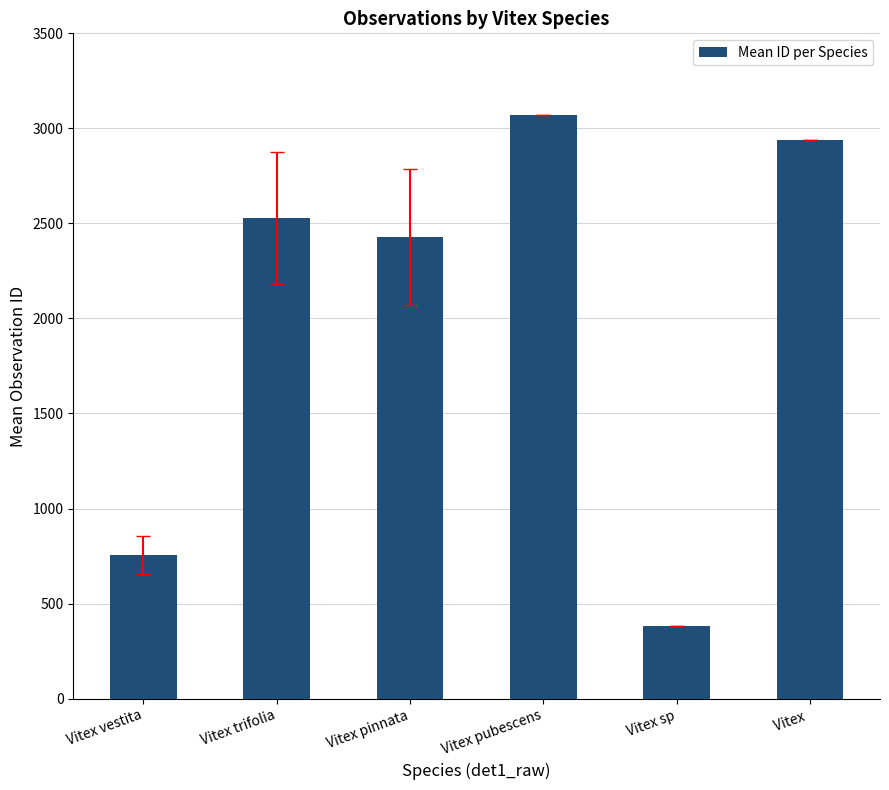

Reading right to left, what are all the values shown in this chart?

2941.0	381.0	3072.0	2427.5	2527.3	754.5